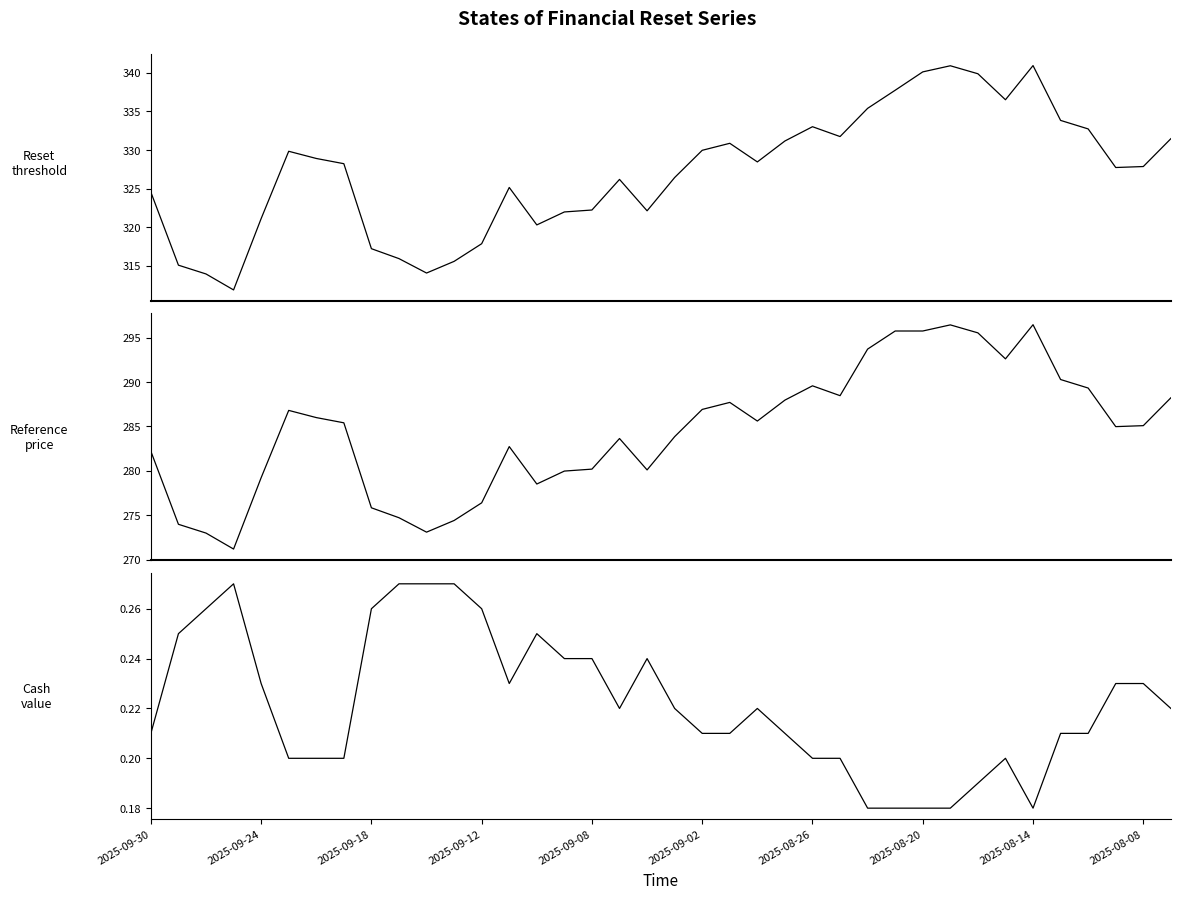

Does the chart have visible grid lines?

No